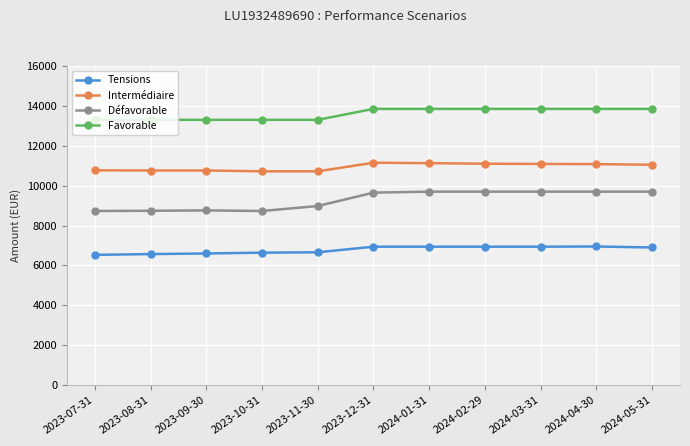

Rank the series by their maximum value, from highest to lowest.

Favorable, Intermédiaire, Défavorable, Tensions